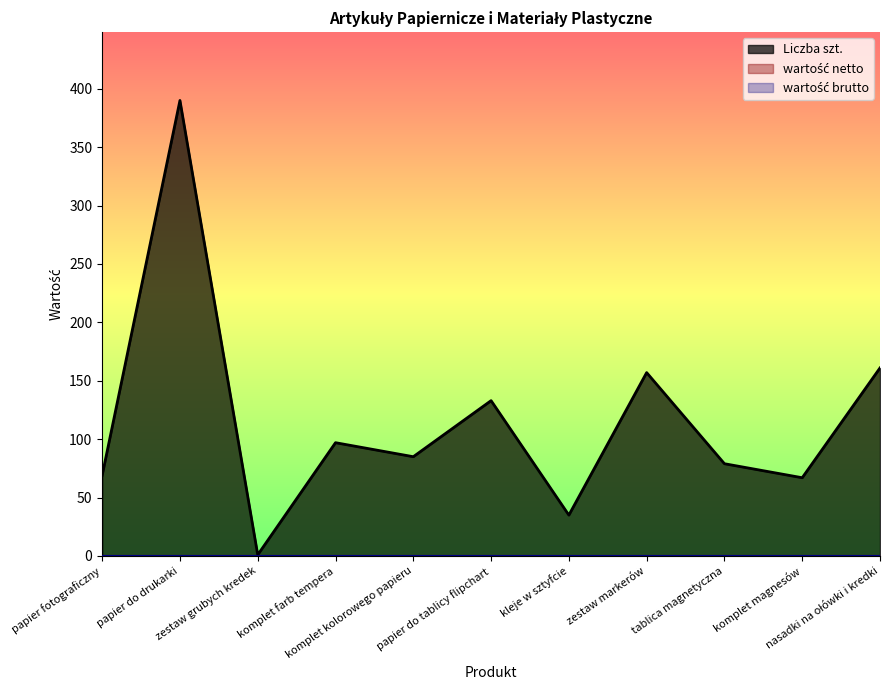

What position from the right is papier do tablicy flipchart?

6